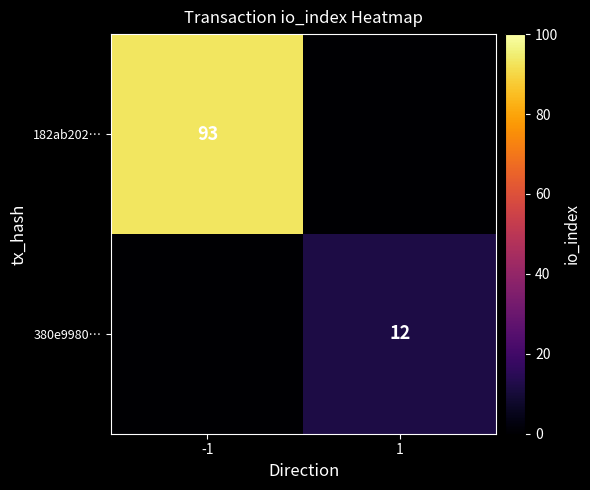

Is the value of 380e9980… at 1 greater than the value of 182ab202… at -1?

No